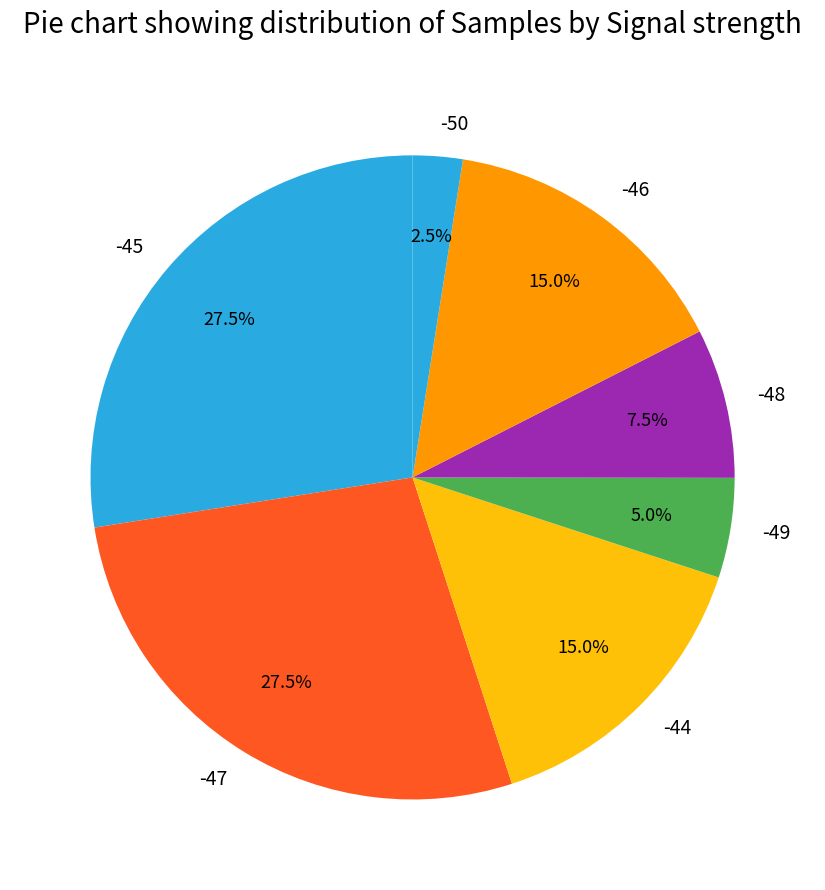

What is the ratio of the value at -44 to the value at -45?

0.5